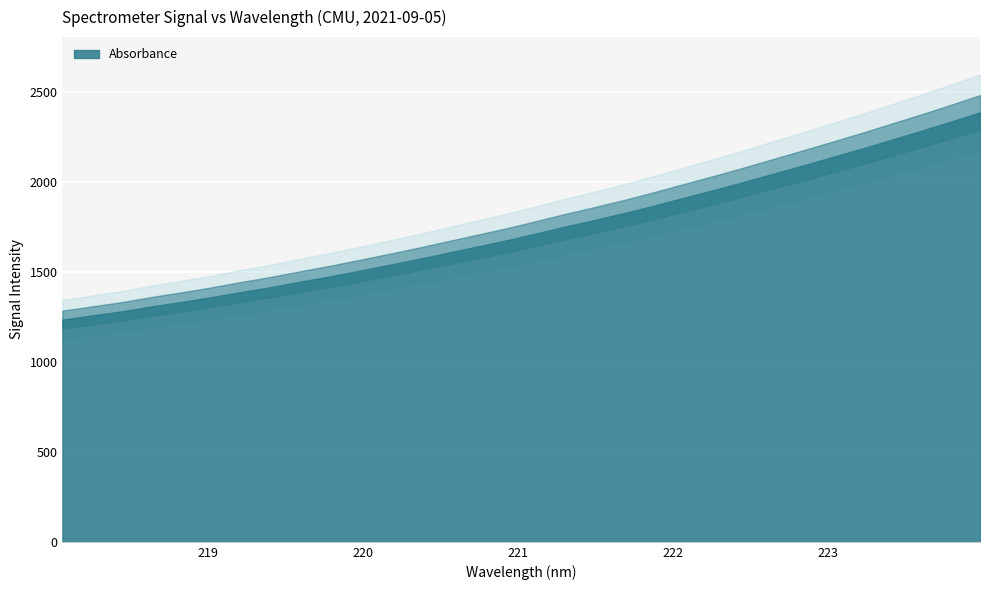

Where does the data first go above 1713?

221.1174